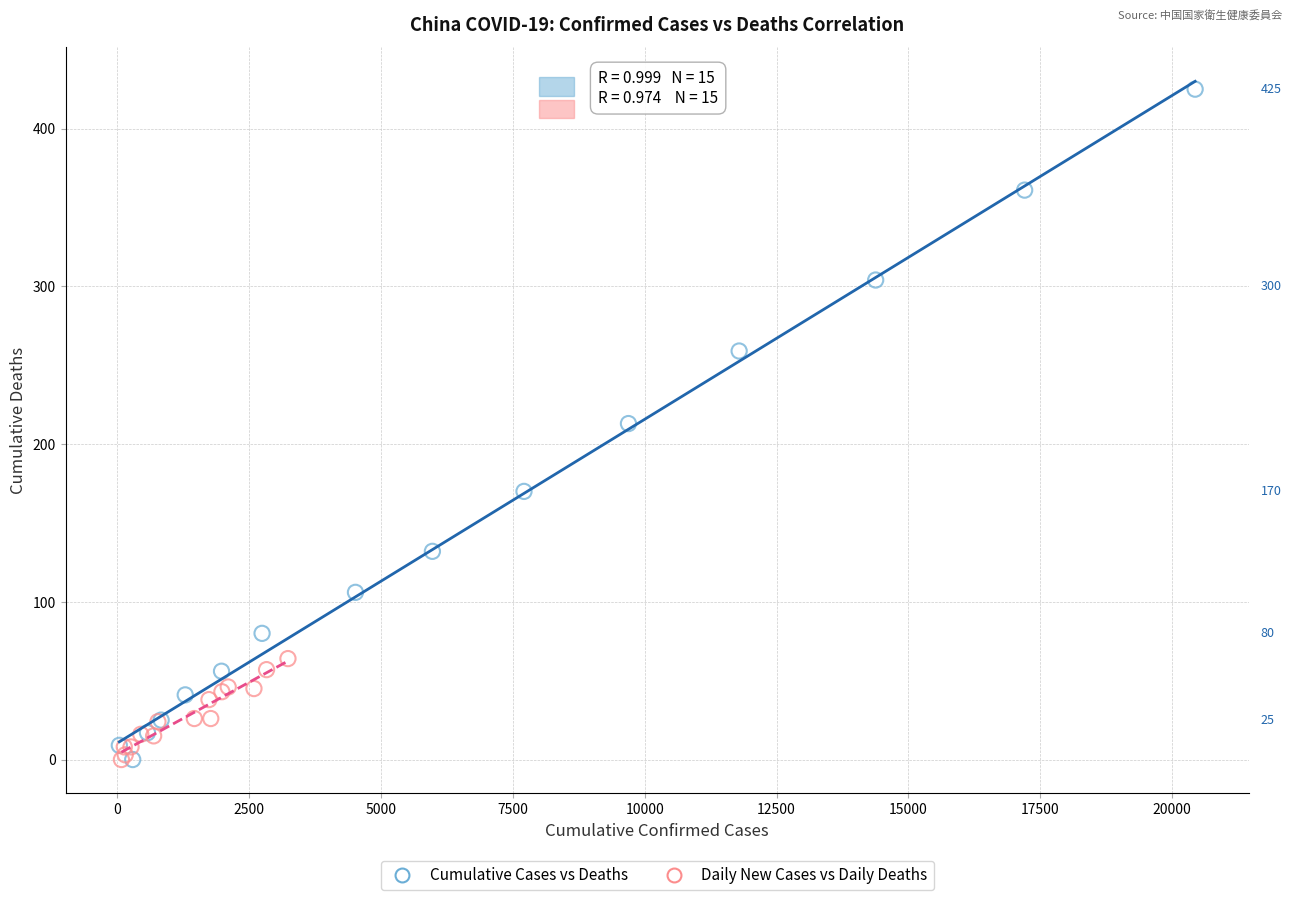

Which series reaches the maximum Y coordinate?

Cumulative Cases vs Deaths